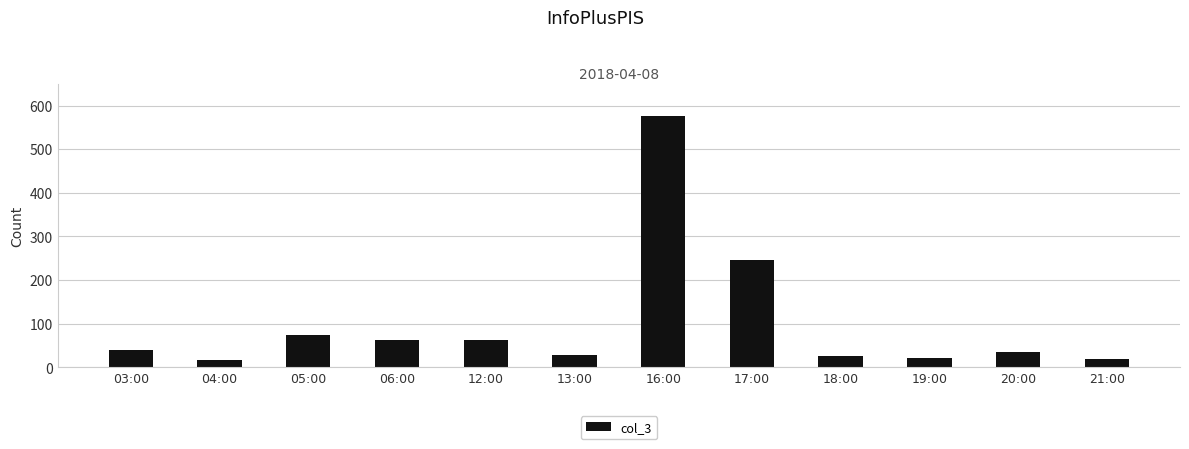

Where is the data nearest to the value 296?

17:00